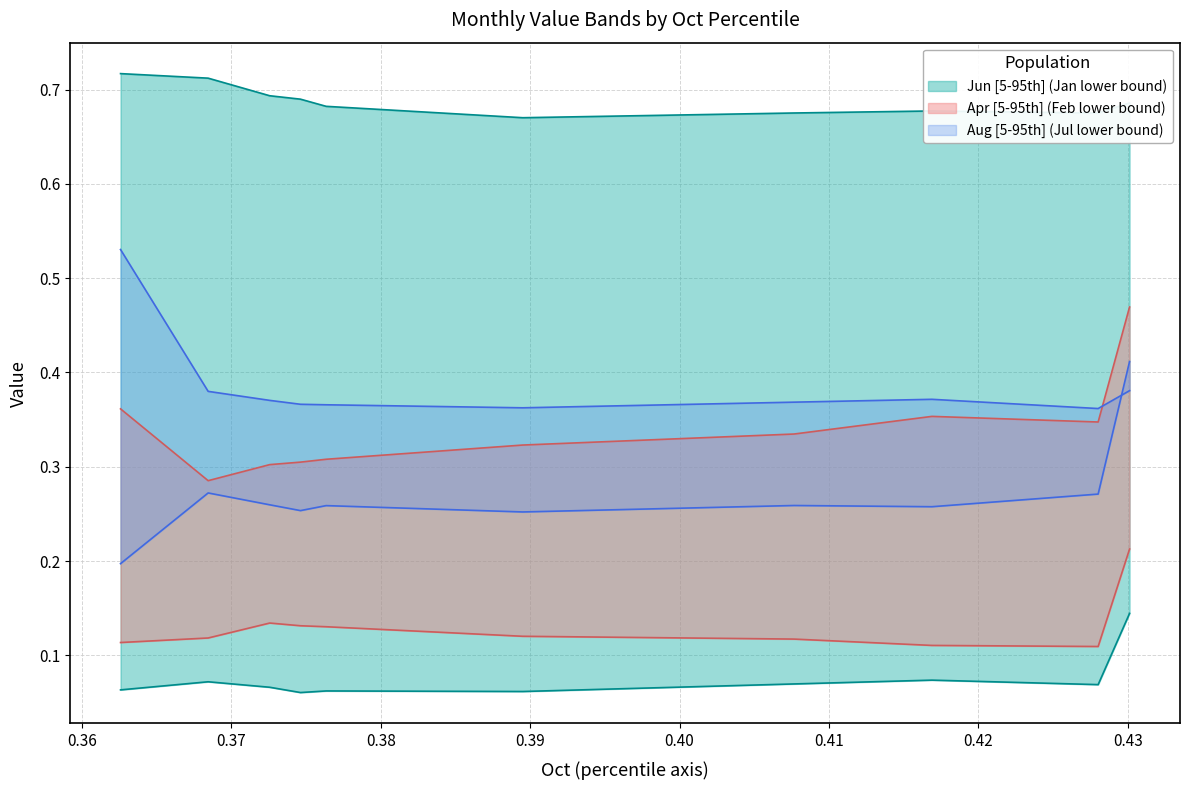

Count the Apr values in the range 0 to 1.

10